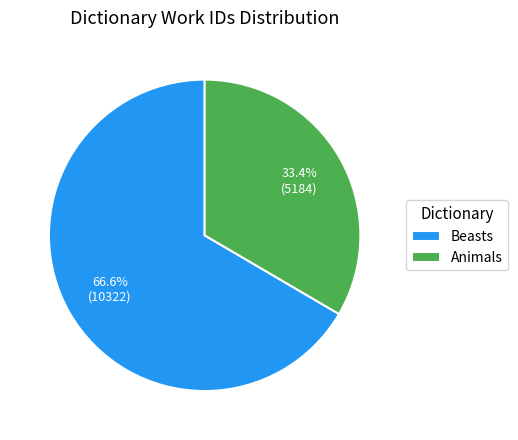

Rank the categories by value from lowest to highest.

Animals, Beasts